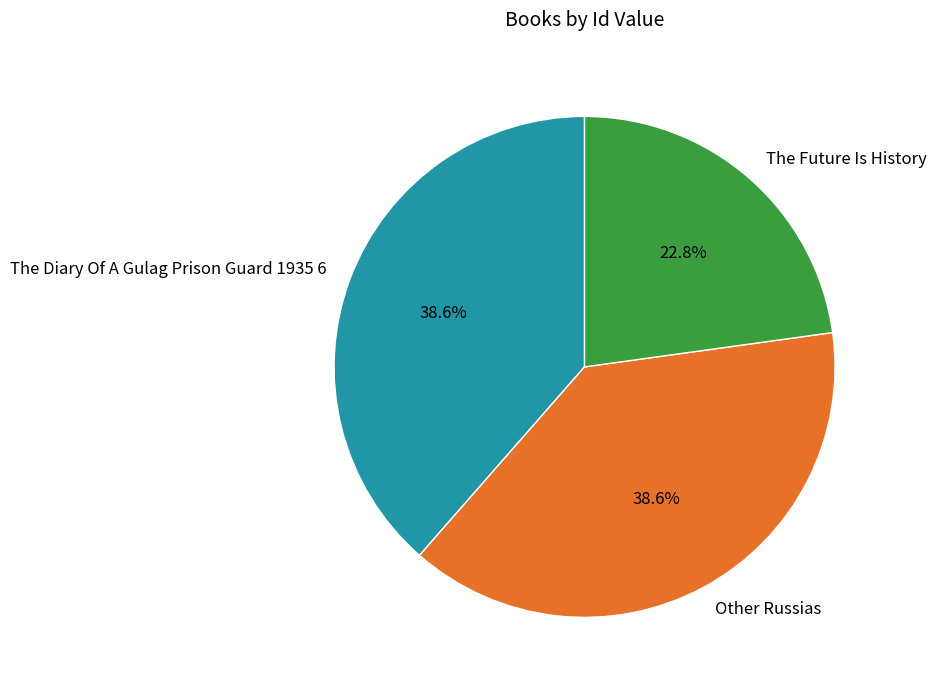

How many segments does this pie chart have?

3